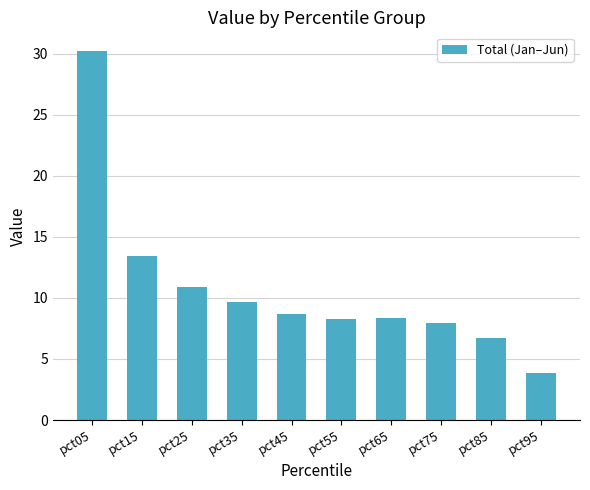

How many data points does each series have?

10